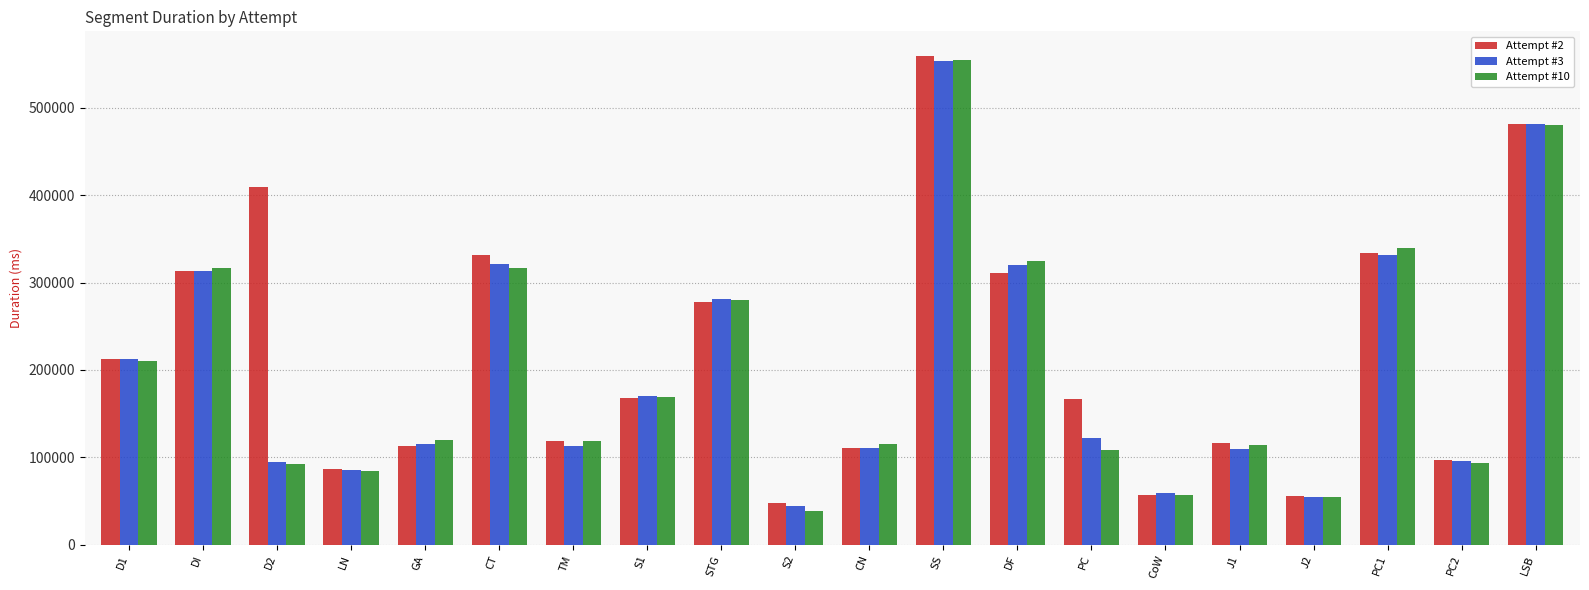

At which label is Attempt #2 closest to 303945?

DF